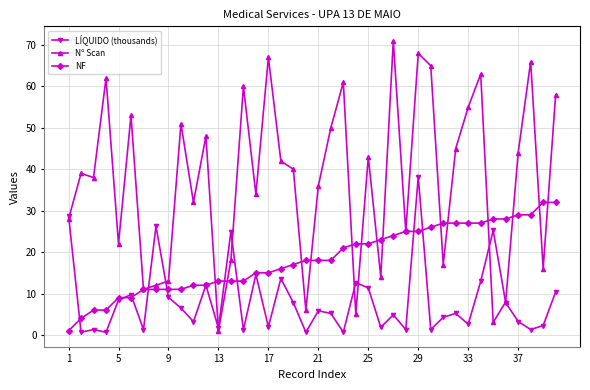

Rank the series by their average value, from lowest to highest.

LÍQUIDO (thousands), NF, Nº Scan